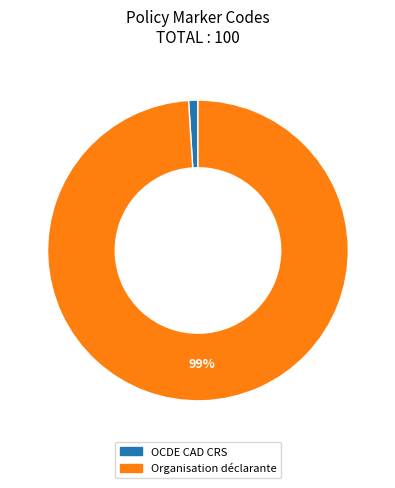

Count the number of slices in the pie.

2